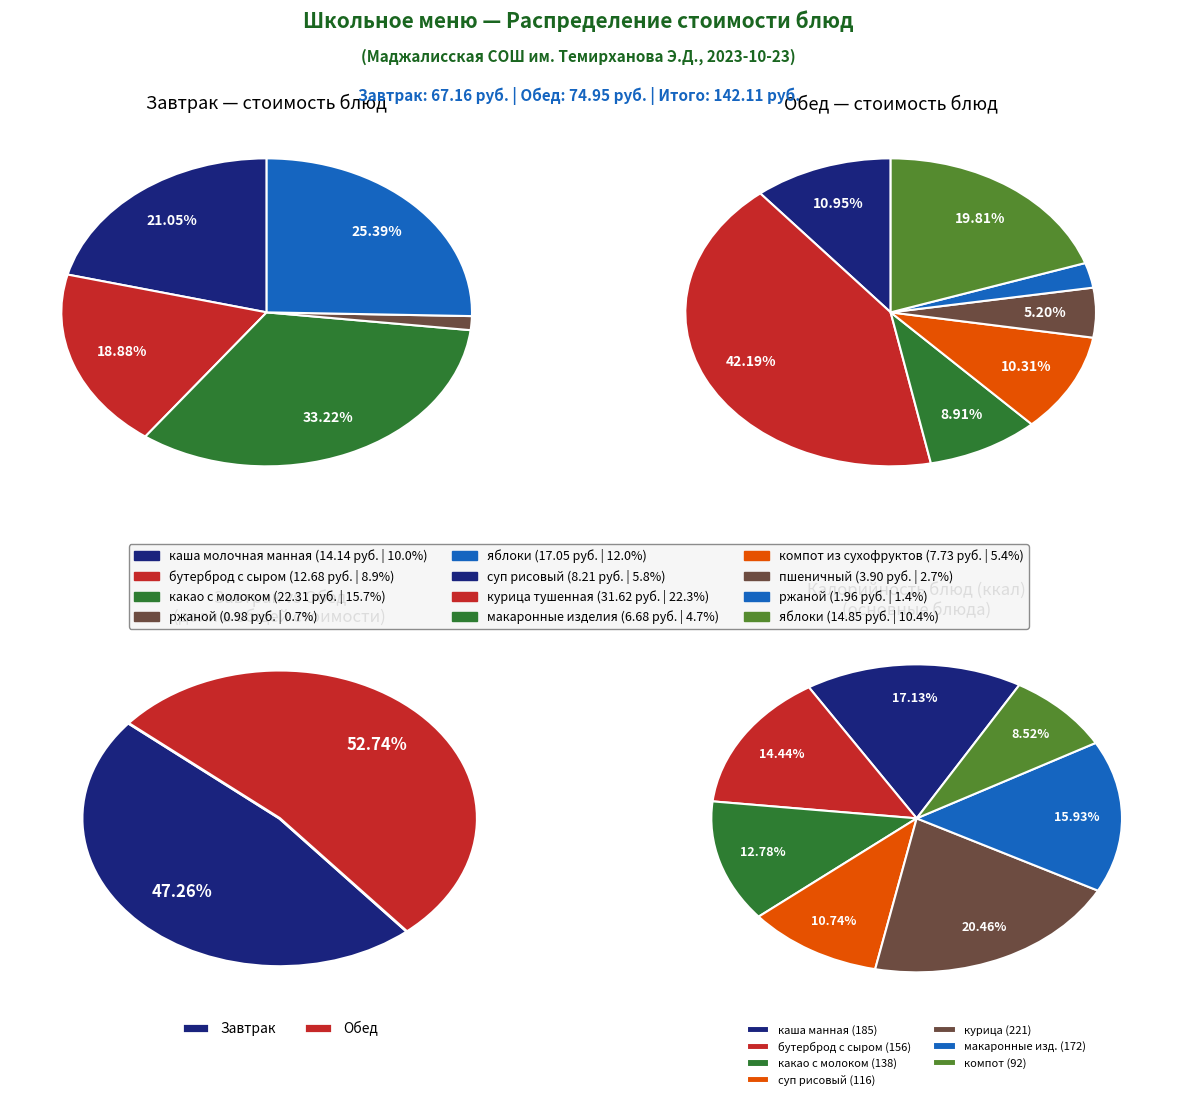

Approximately how many times larger is the value at пшеничный compared to яблоки (обед)?

0.3